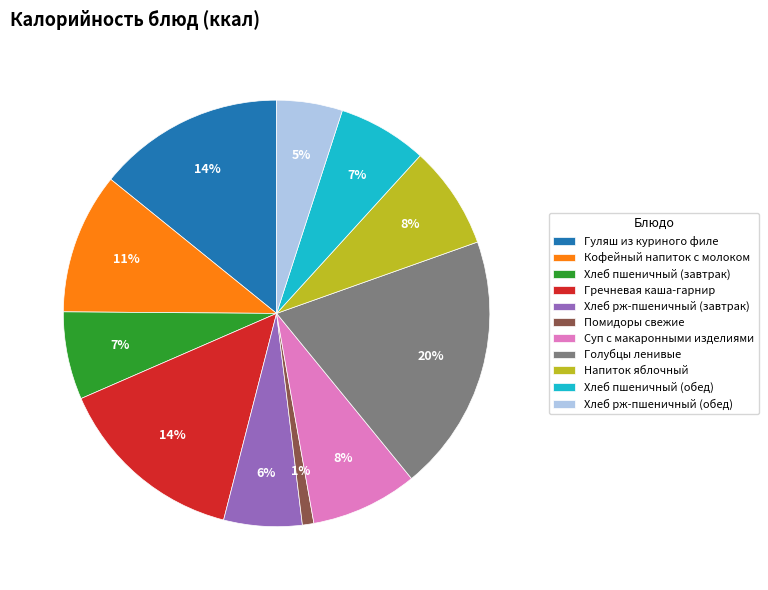

Is the sum of Кофейный напиток с молоком and Голубцы ленивые greater than half?

No